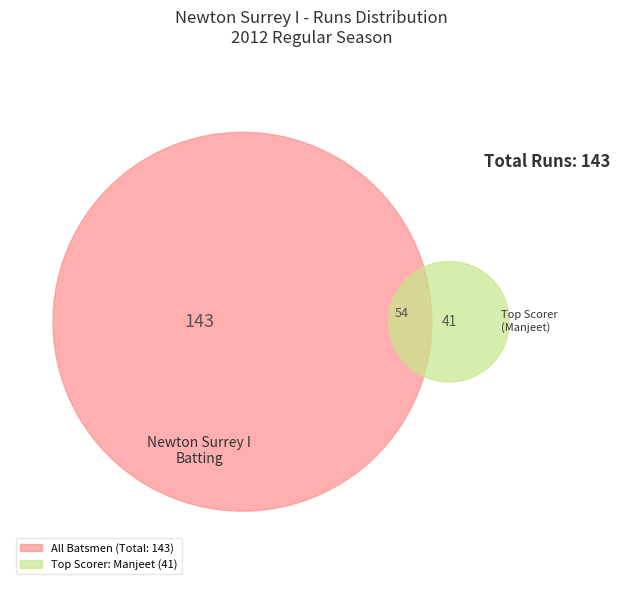

To the nearest percent, what is the difference between the largest and smallest slice percentages?

29%